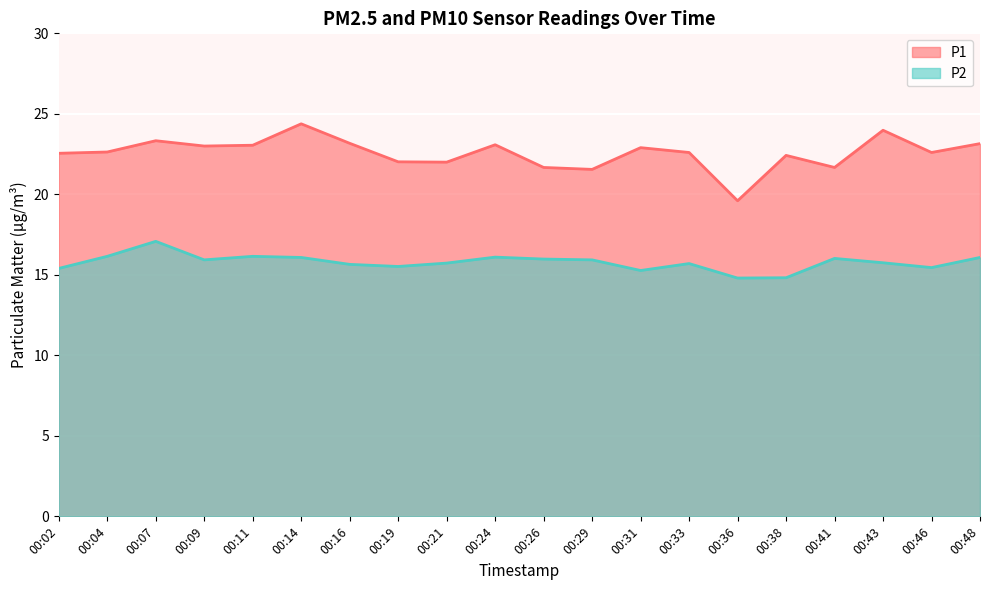

Rank the series by their average value, from lowest to highest.

P2, P1